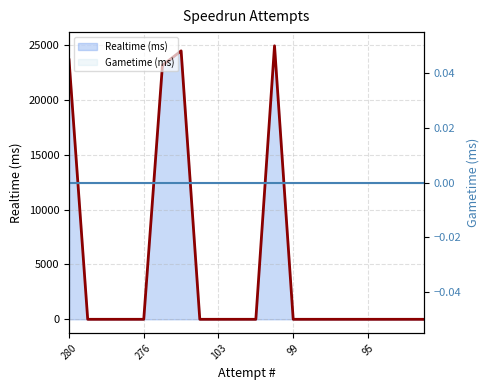

What is the difference between the values at 275 and 278?

23146